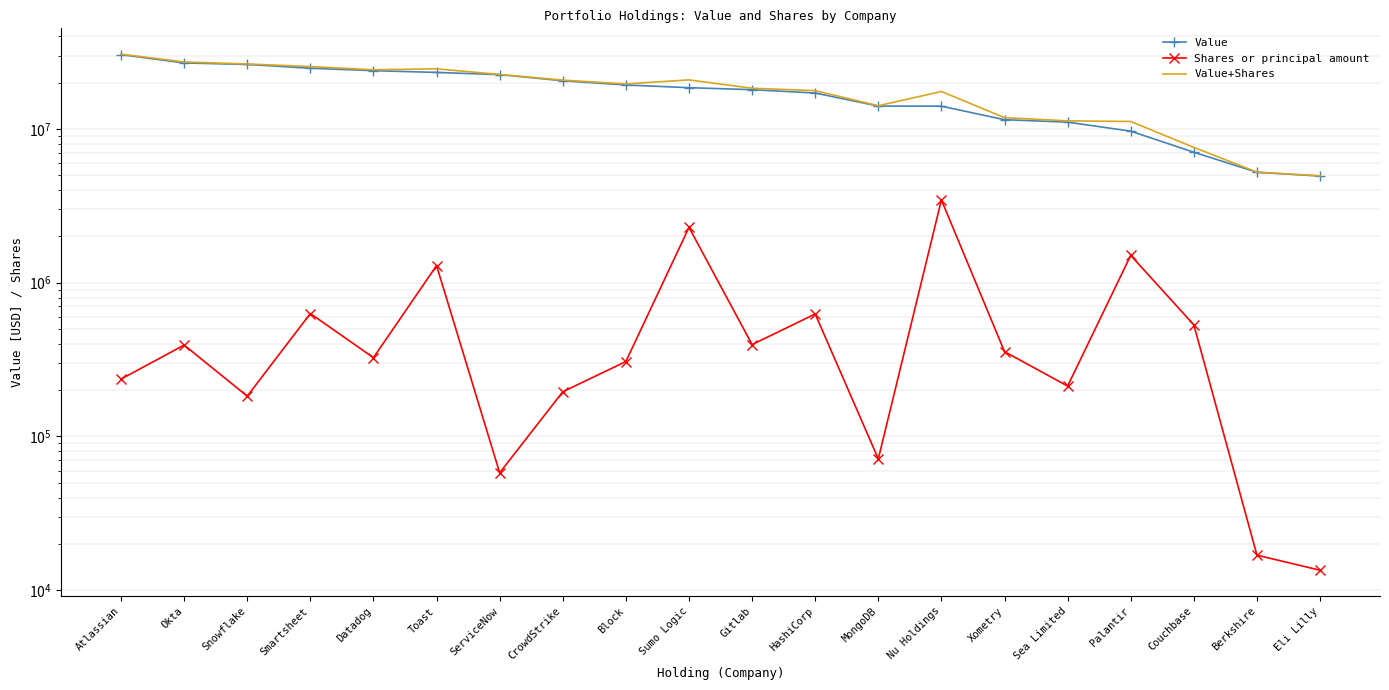

At which label does Value first exceed 18532063?

Atlassian